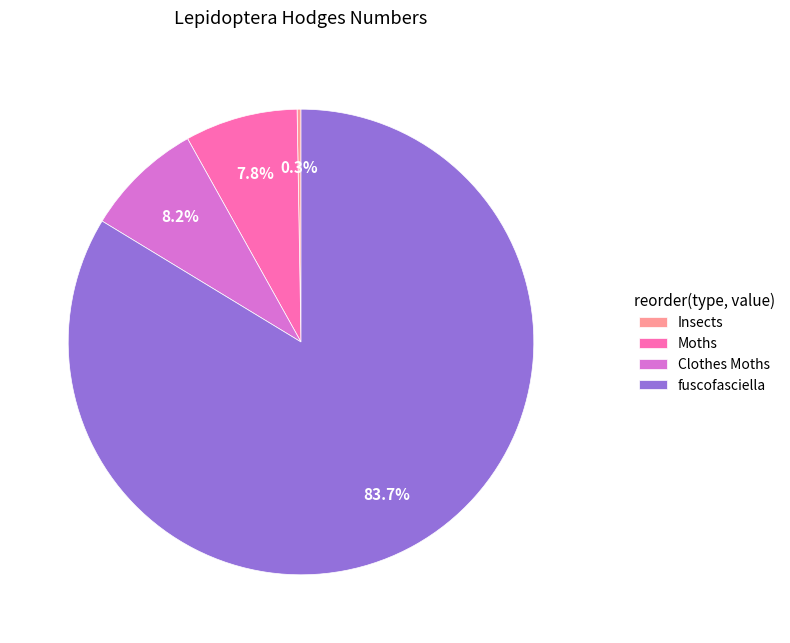

What is the largest slice in the pie chart?

fuscofasciella